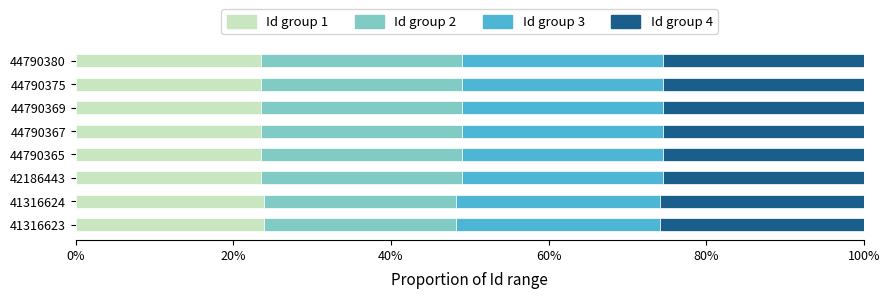

What are all the series names shown in the legend?

Id group 1, Id group 2, Id group 3, Id group 4